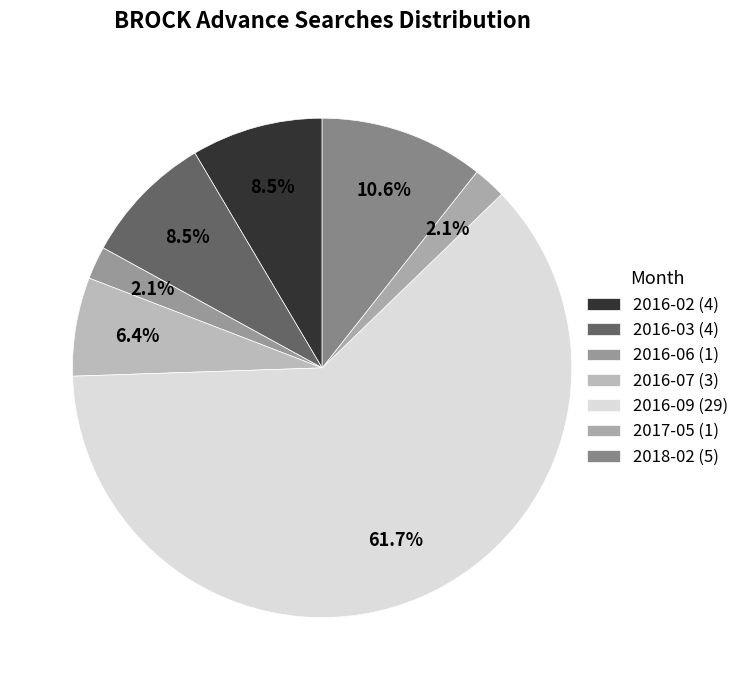

Is it true that 2016-02 is 16% of the pie?

False